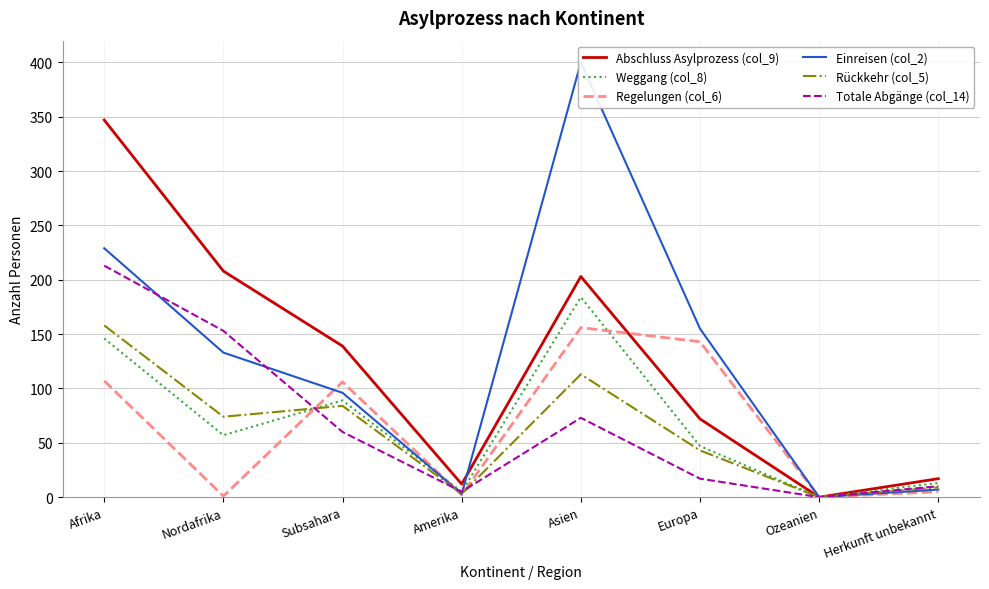

How many data points does each series have?

8